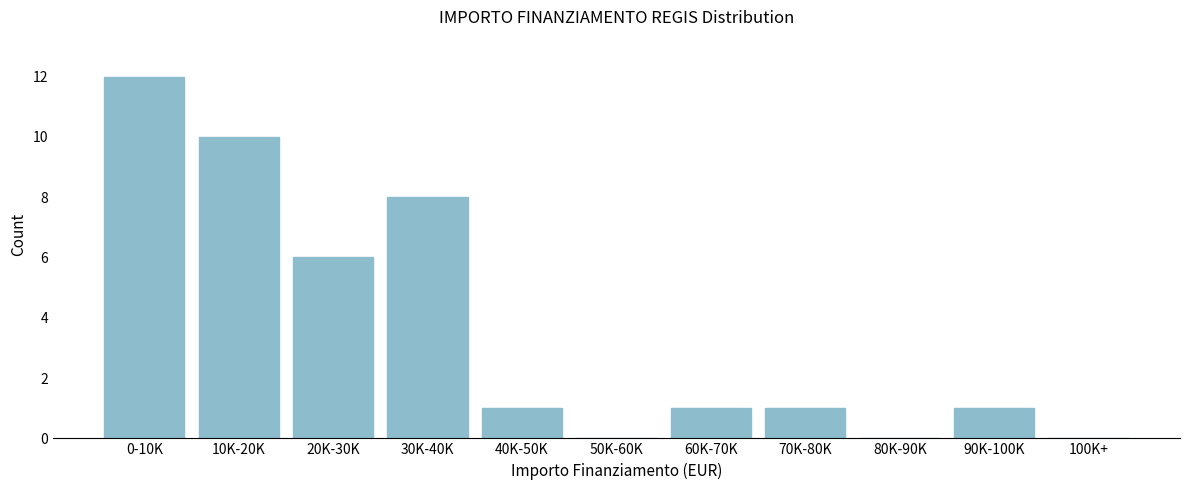

Reading right to left, extract all data points from this chart.

100K+=0	90K-100K=1	80K-90K=0	70K-80K=1	60K-70K=1	50K-60K=0	40K-50K=1	30K-40K=8	20K-30K=6	10K-20K=10	0-10K=12